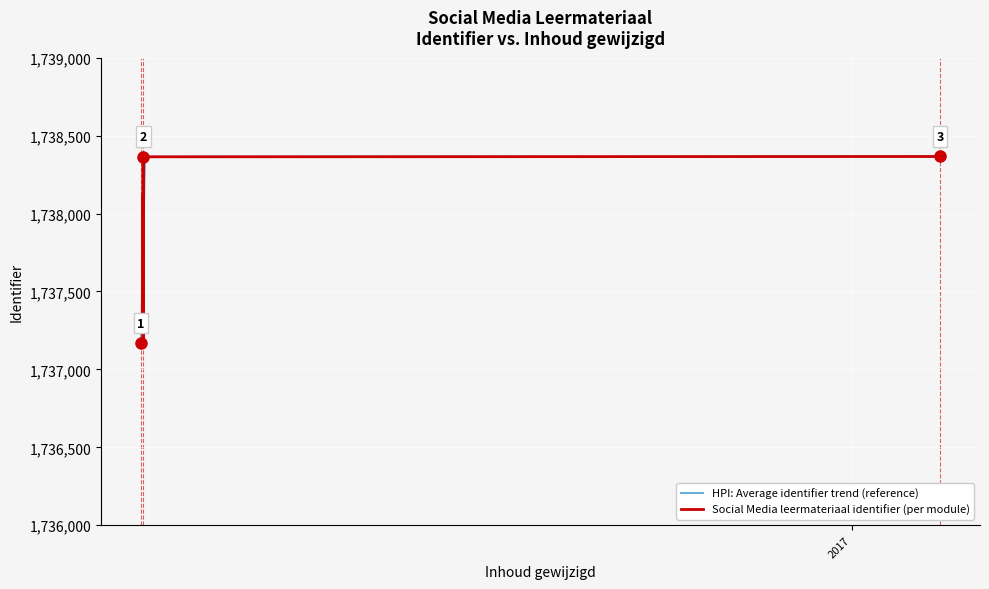

What is the maximum value for HPI: Average identifier trend (reference)?

1738366.0